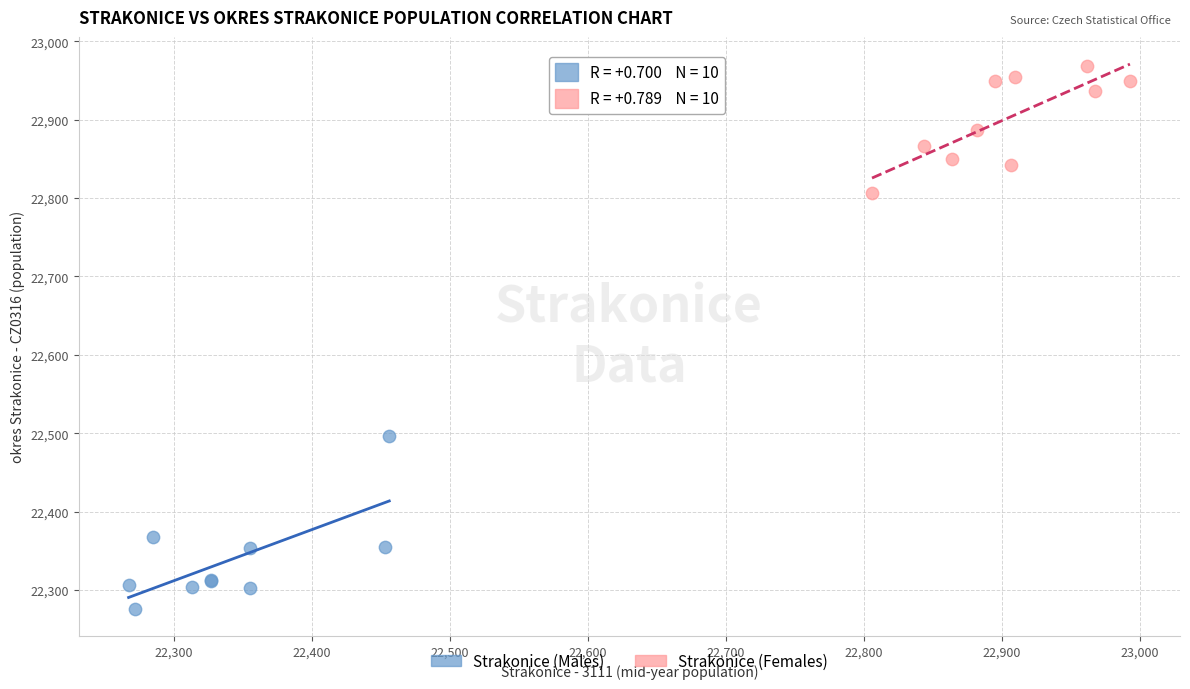

What are all the series names shown in the legend?

Strakonice (Males), Strakonice (Females)